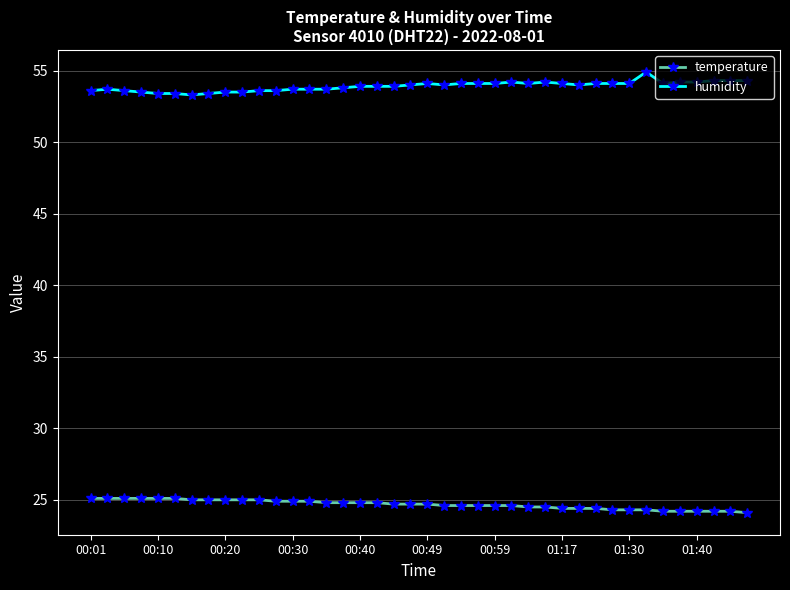

What is the value of the temperature point at the 23rd from the left?

24.6